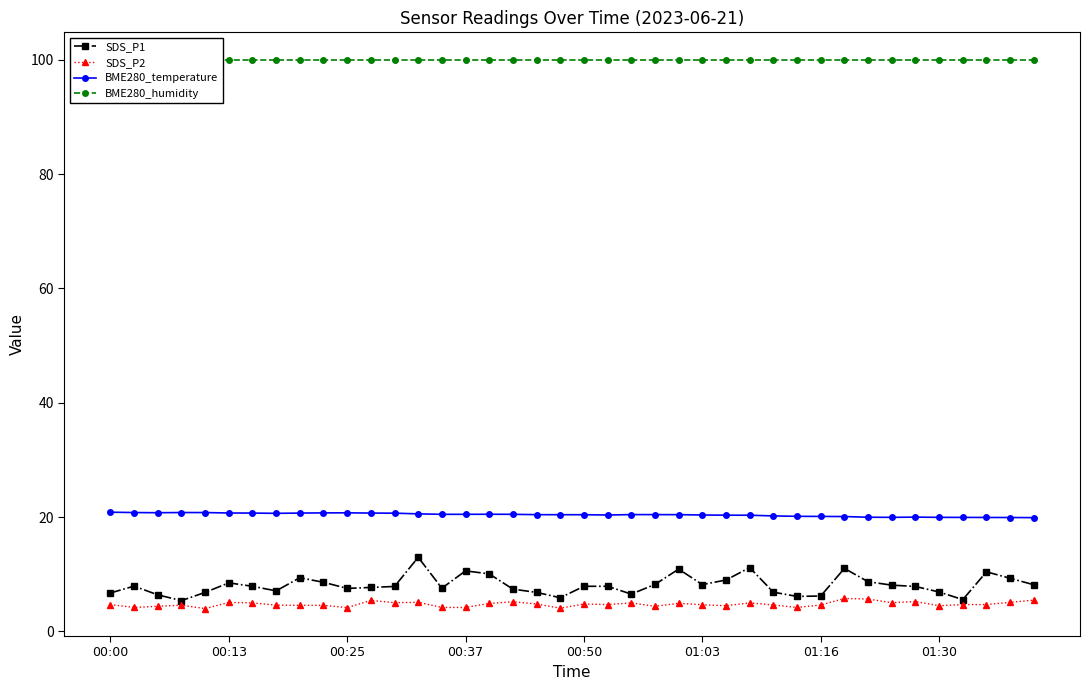

How many lines are shown in the chart?

4